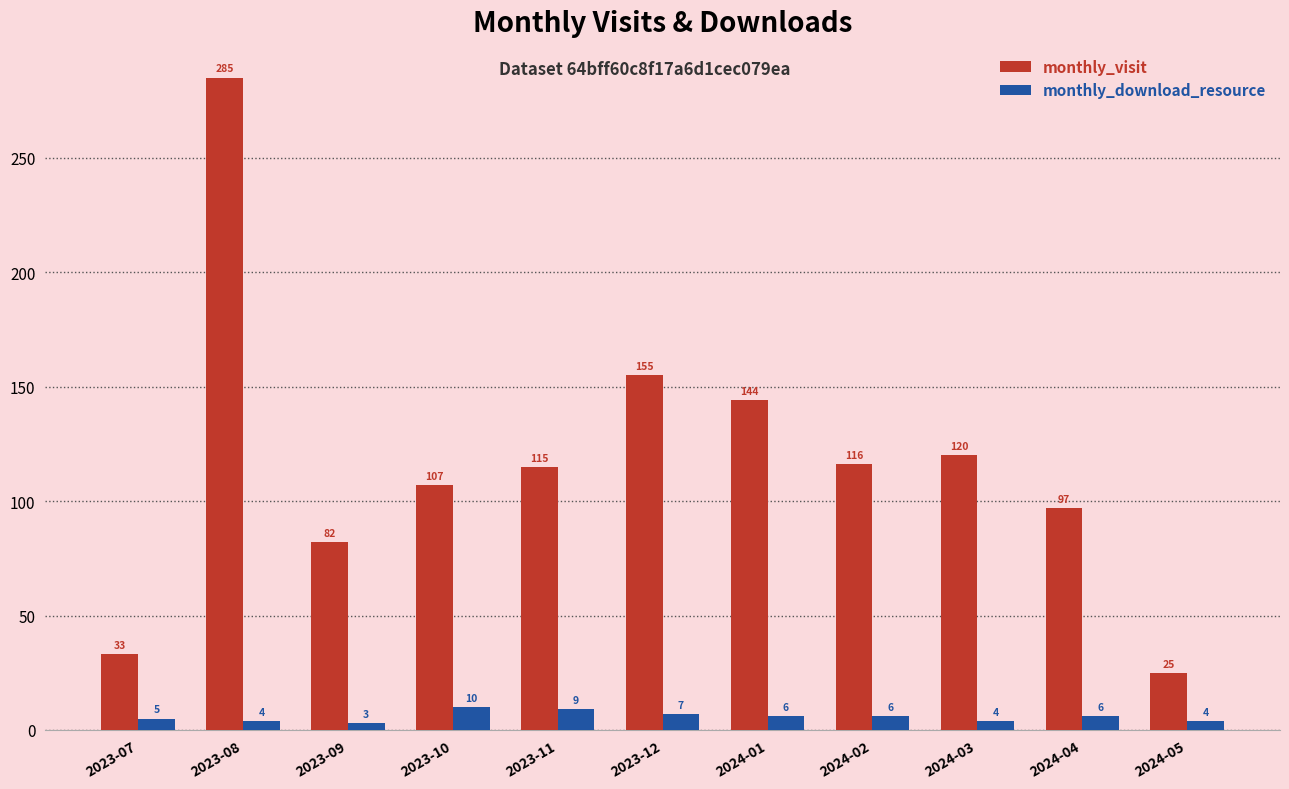

Where does the monthly_download_resource series first go above 6?

2023-10